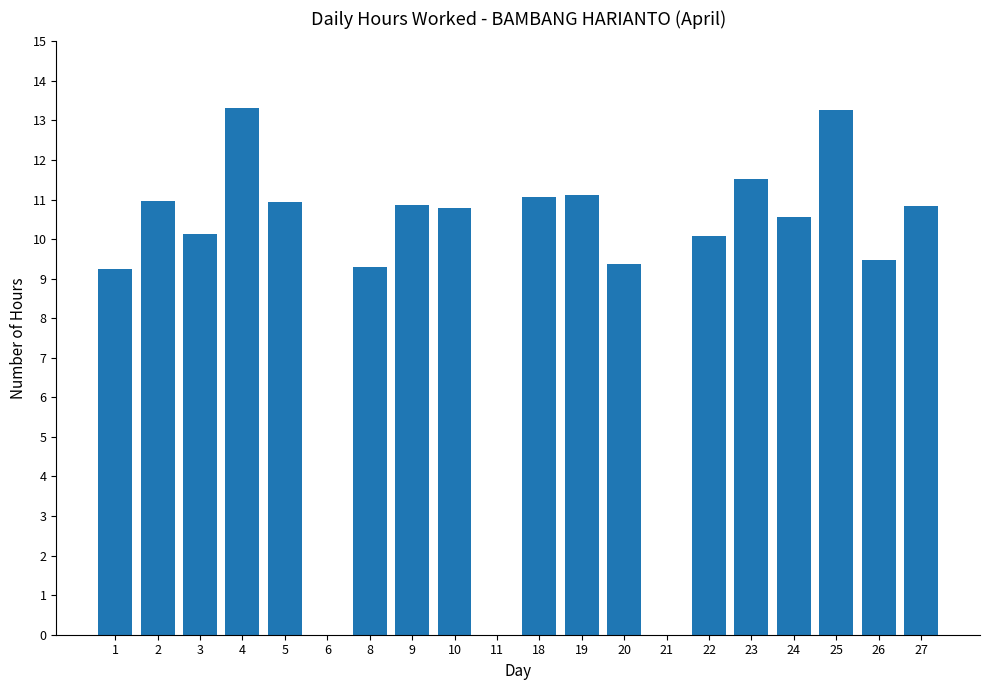

Between 26 and 3, which is larger?

3